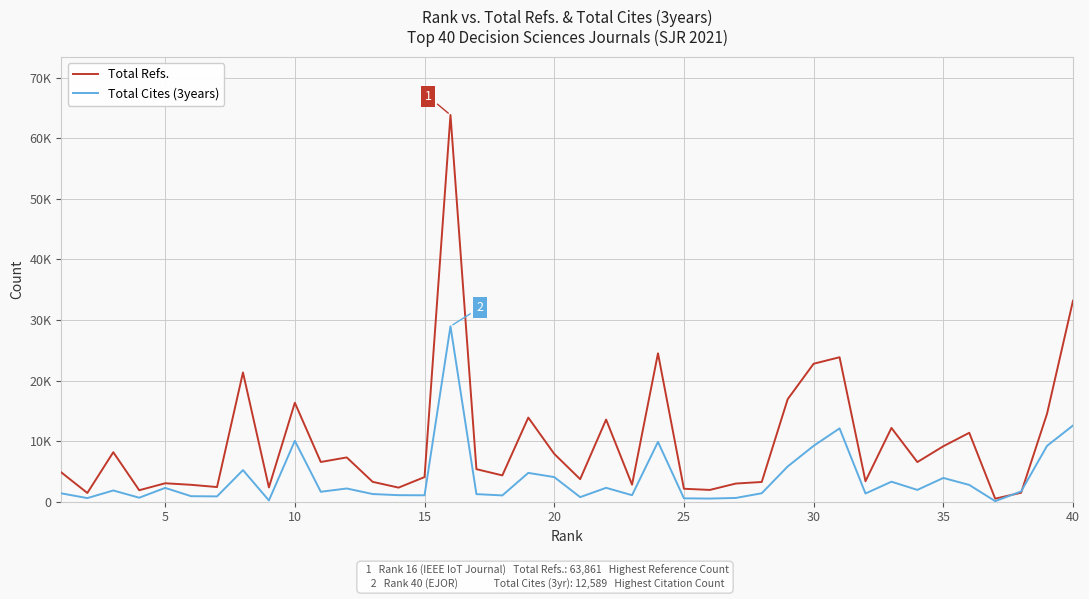

True or false: Total Refs. and Total Cites (3years) intersect in this chart.

True